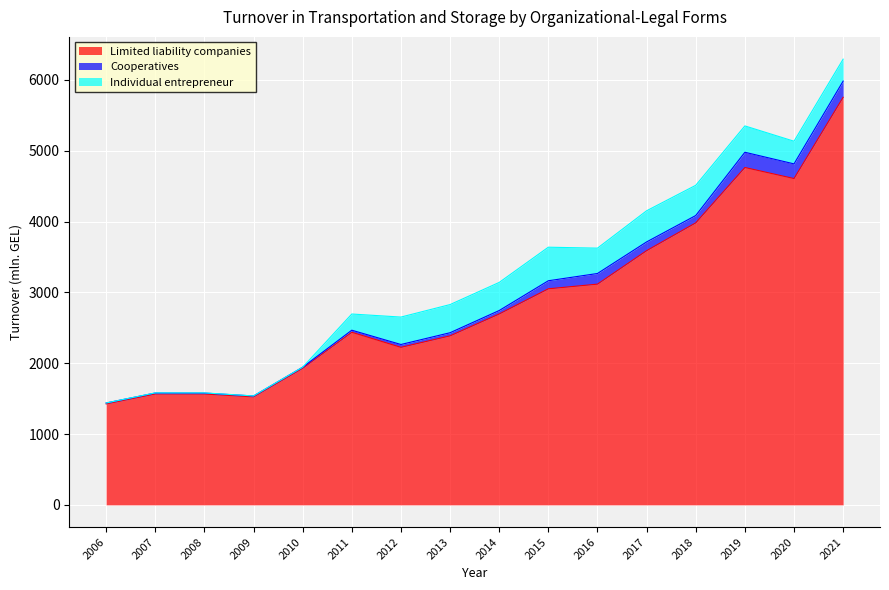

At which category does Cooperatives reach its first local valley?

2009